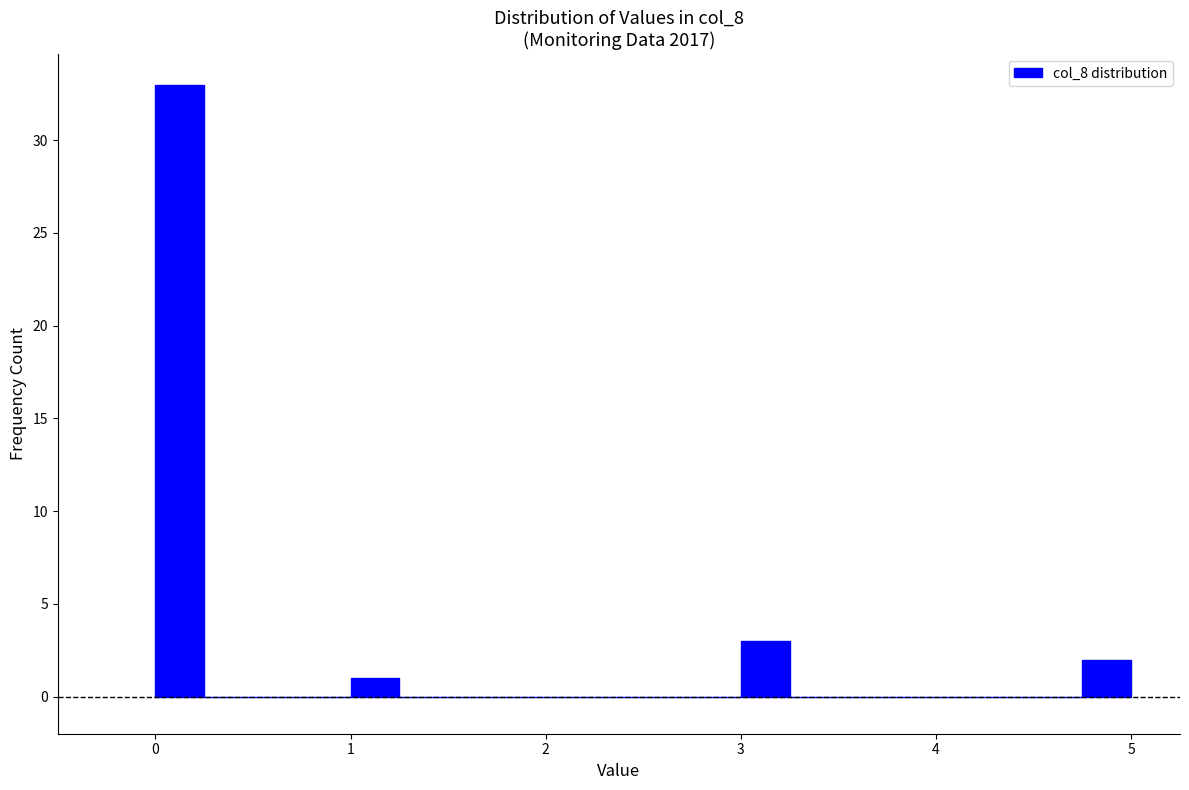

Read against the x-axis, roughly where is the centre of the tallest bar?

0.1